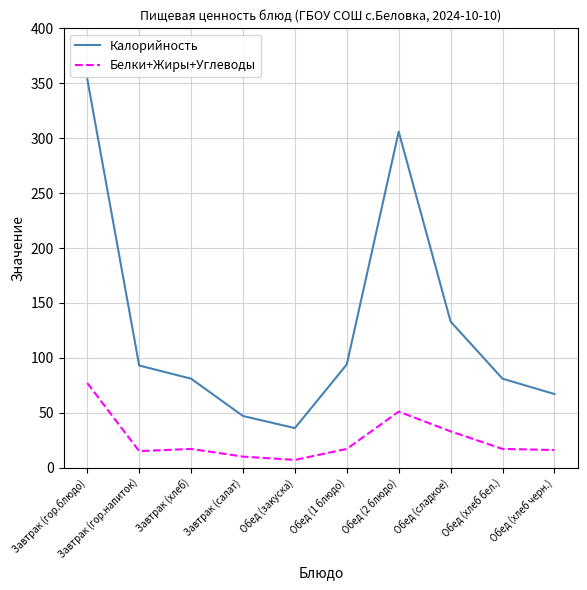

True or false: Белки+Жиры+Углеводы and Калорийность cross at least once.

False